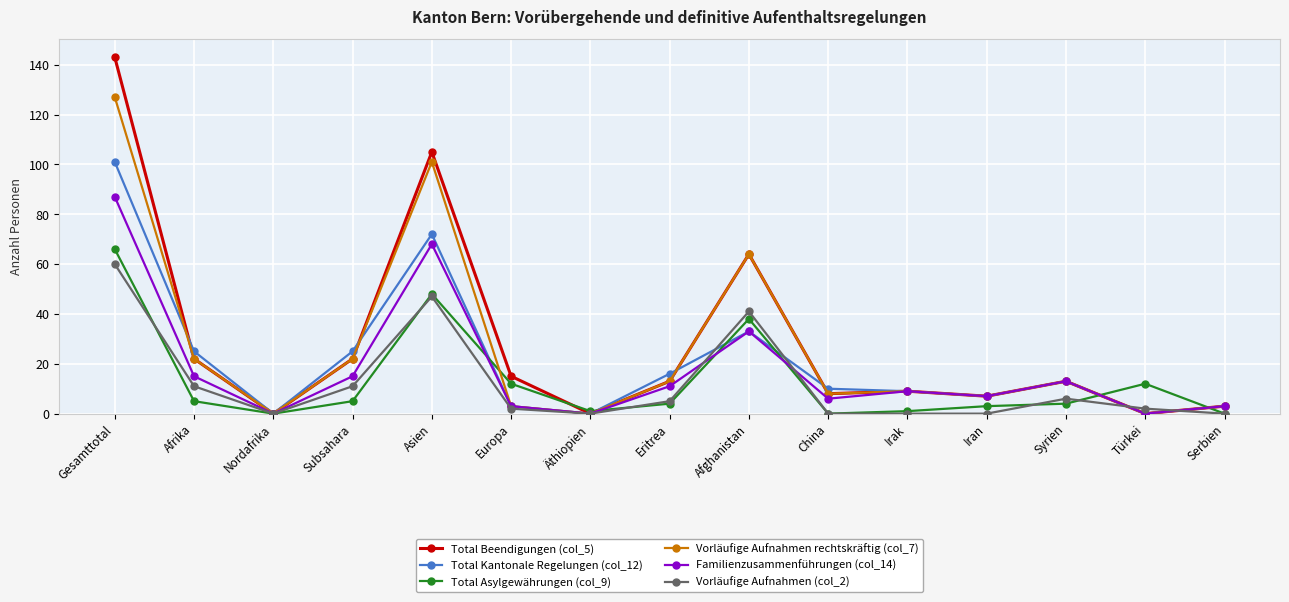

What is the difference between the second highest and second lowest values in the Total Kantonale Regelungen (col_12) series?

72